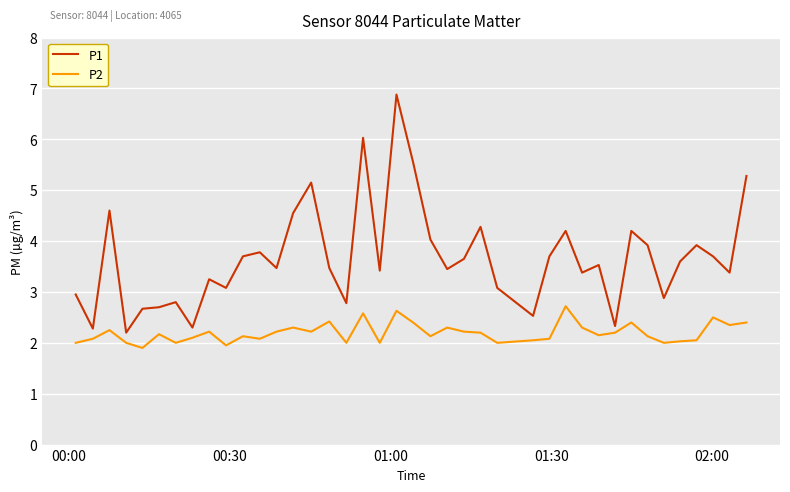

Which series has the largest total across all categories?

P1